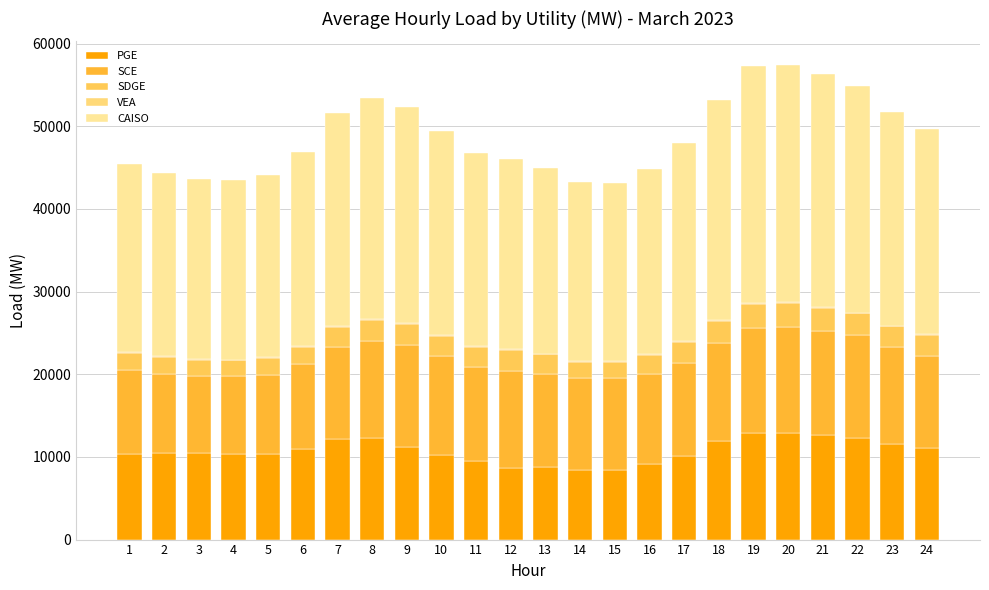

The VEA series shows 77.9 at 13. True or false?

True